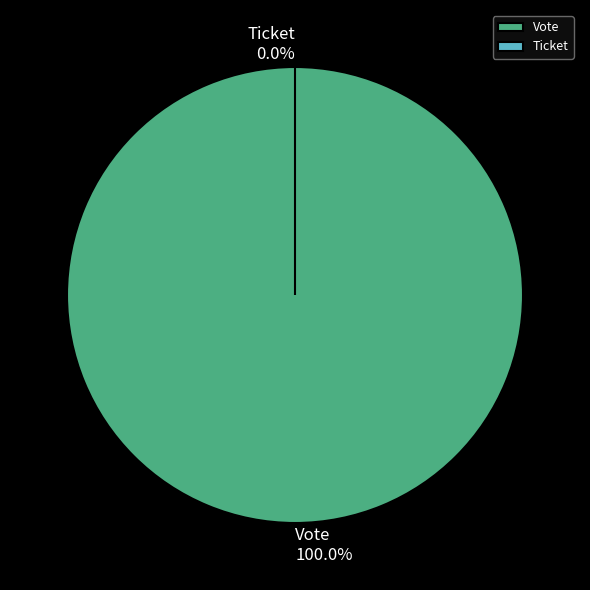

How many slices are in this pie chart?

2